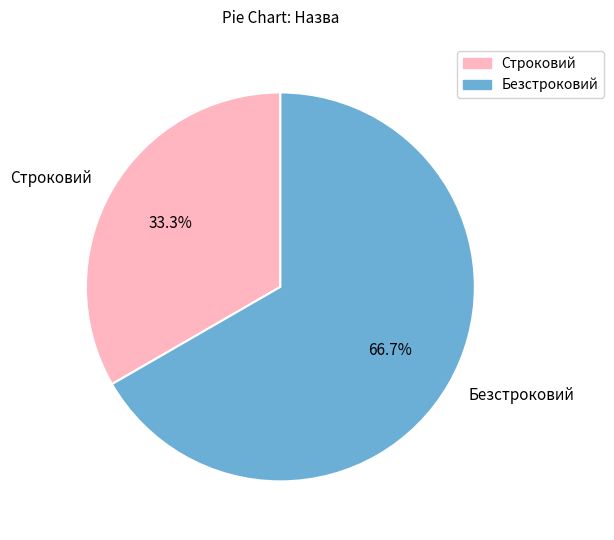

Between Строковий and Безстроковий, which is larger?

Безстроковий